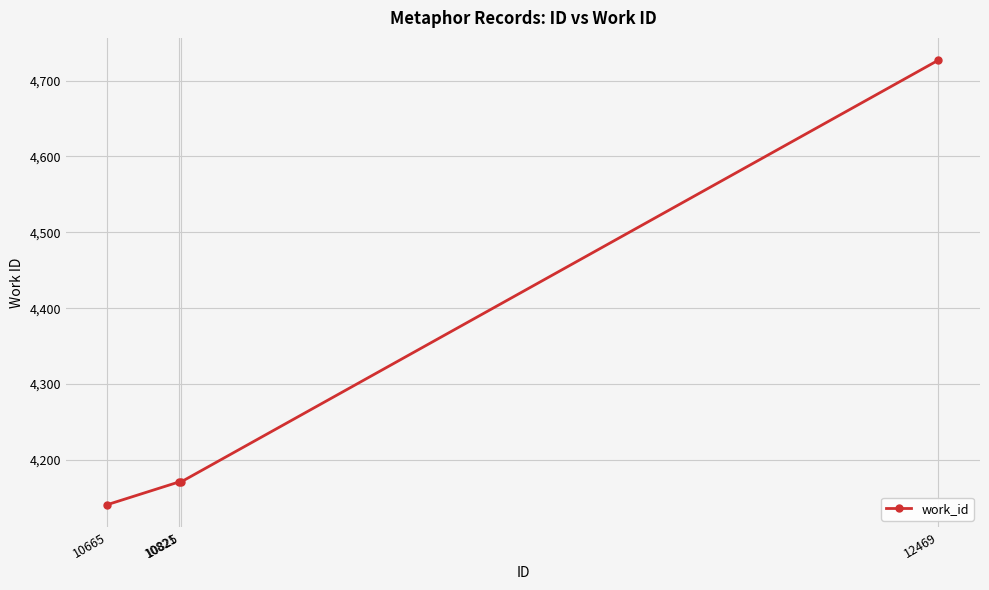

What is the value of the 4th point from the left?

4727